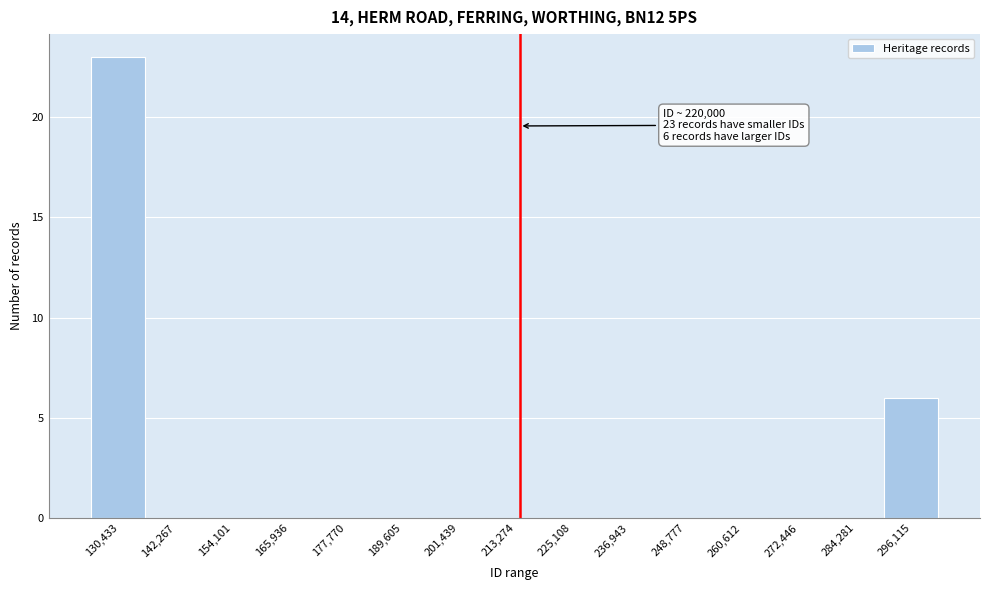

Reading right to left, list all the values displayed in this chart.

296,115=6	284,281=0	272,446=0	260,612=0	248,777=0	236,943=0	225,108=0	213,274=0	201,439=0	189,605=0	177,770=0	165,936=0	154,101=0	142,267=0	130,433=23